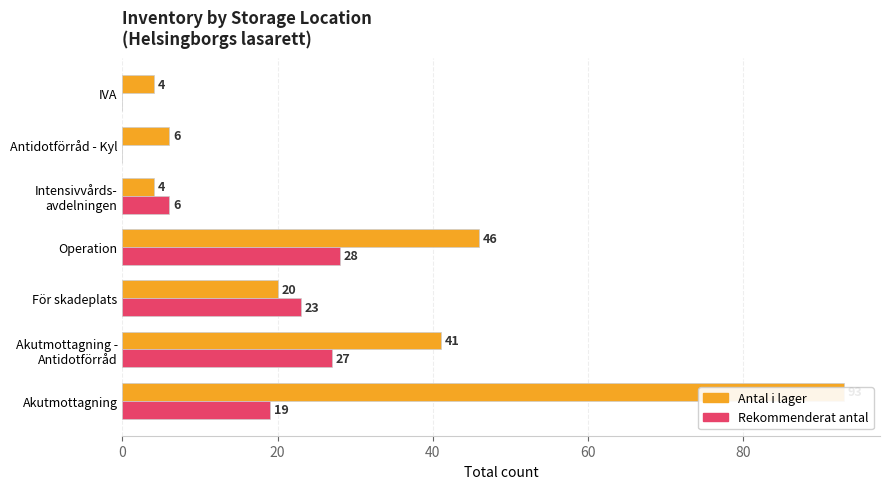

How many bars are there in each group?

2